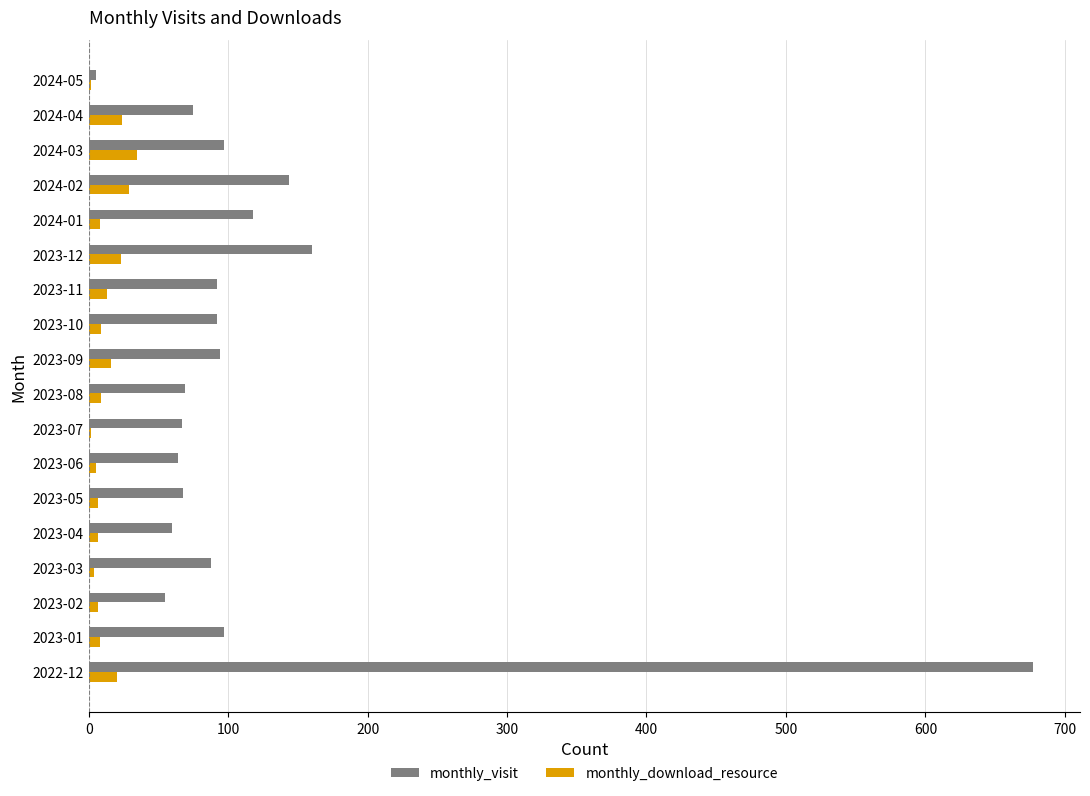

At which category is the sum across all series the highest?

2022-12